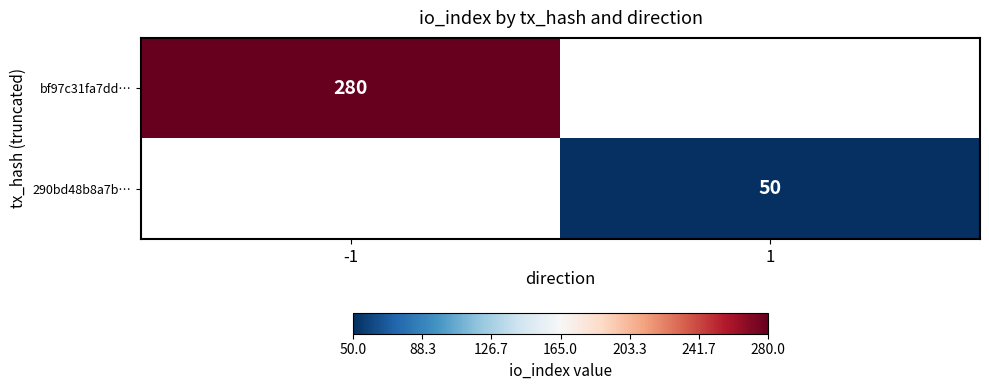

What is the minimum value shown in the chart?

50.0